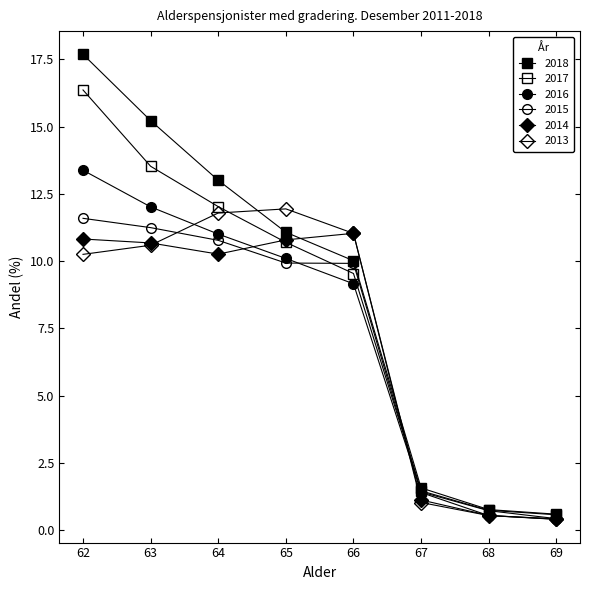

How many categories are shown in the chart?

8